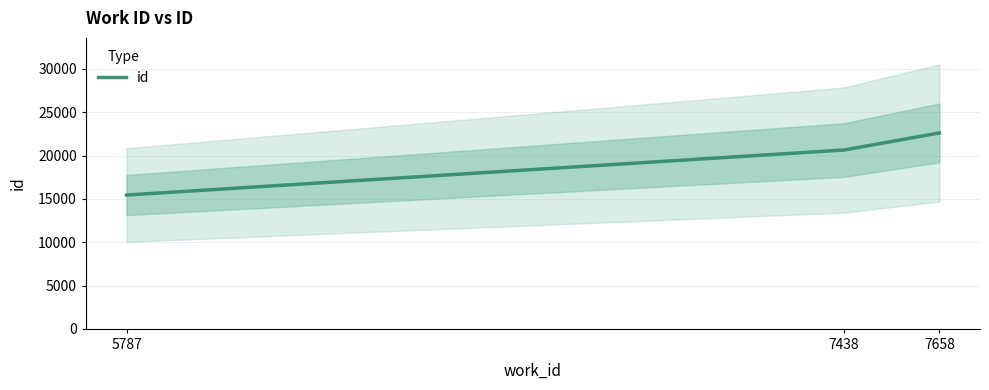

What is the value of the 3rd point from the left?

22610